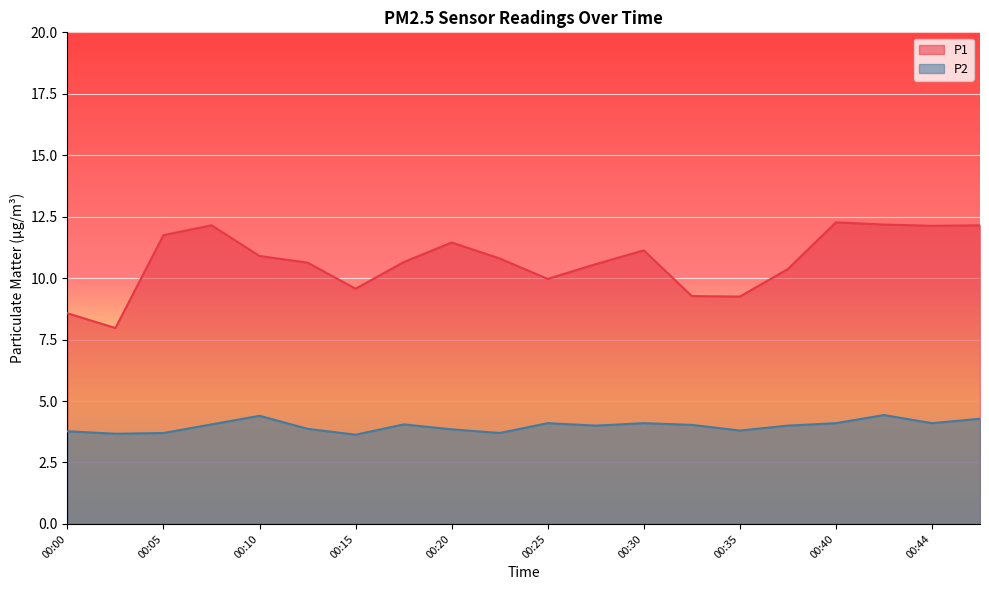

True or false: P1 has more than 1 interior local peaks.

True